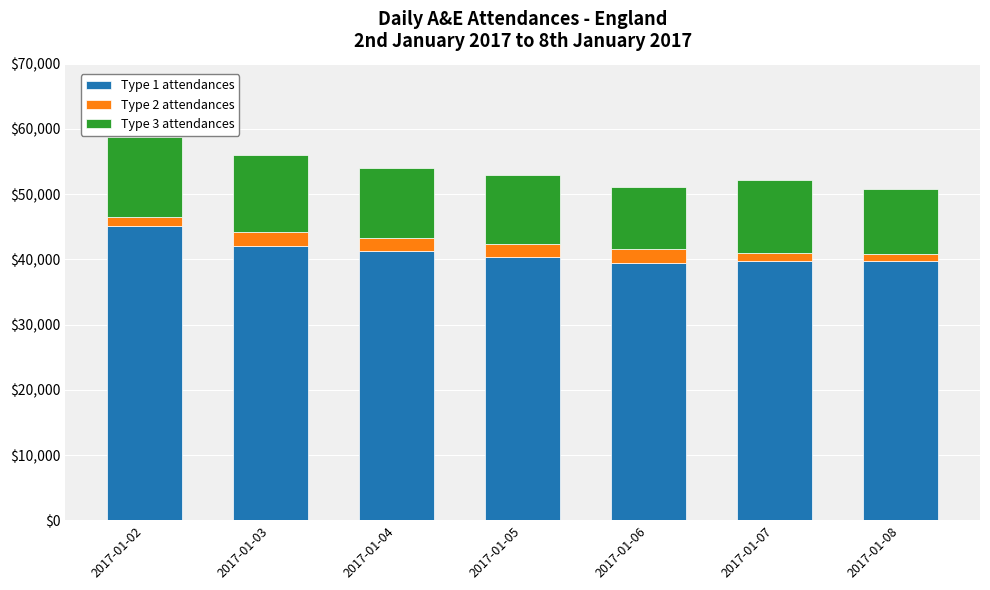

What is the lowest value of the Type 1 attendances series?

39502